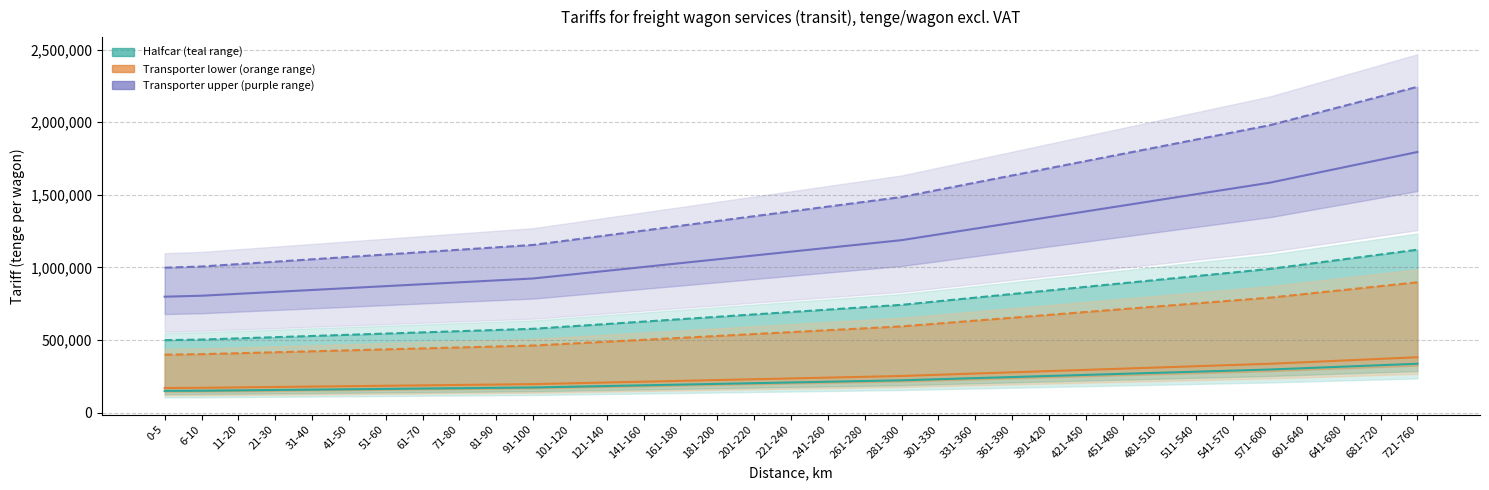

What is the minimum value shown in the chart?

149737.5